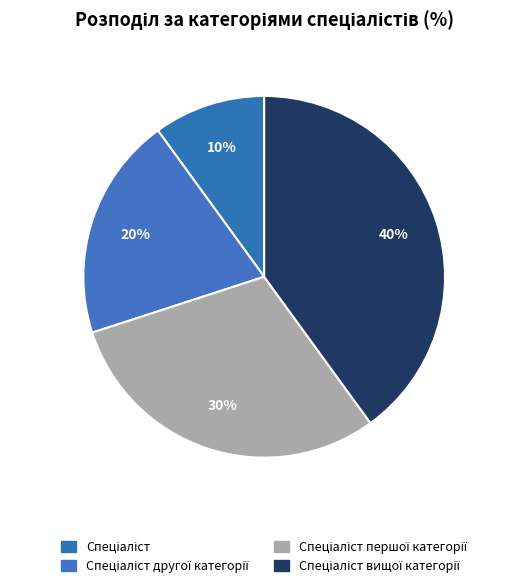

To the nearest percent, what is the difference between the largest and smallest slice percentages?

30%